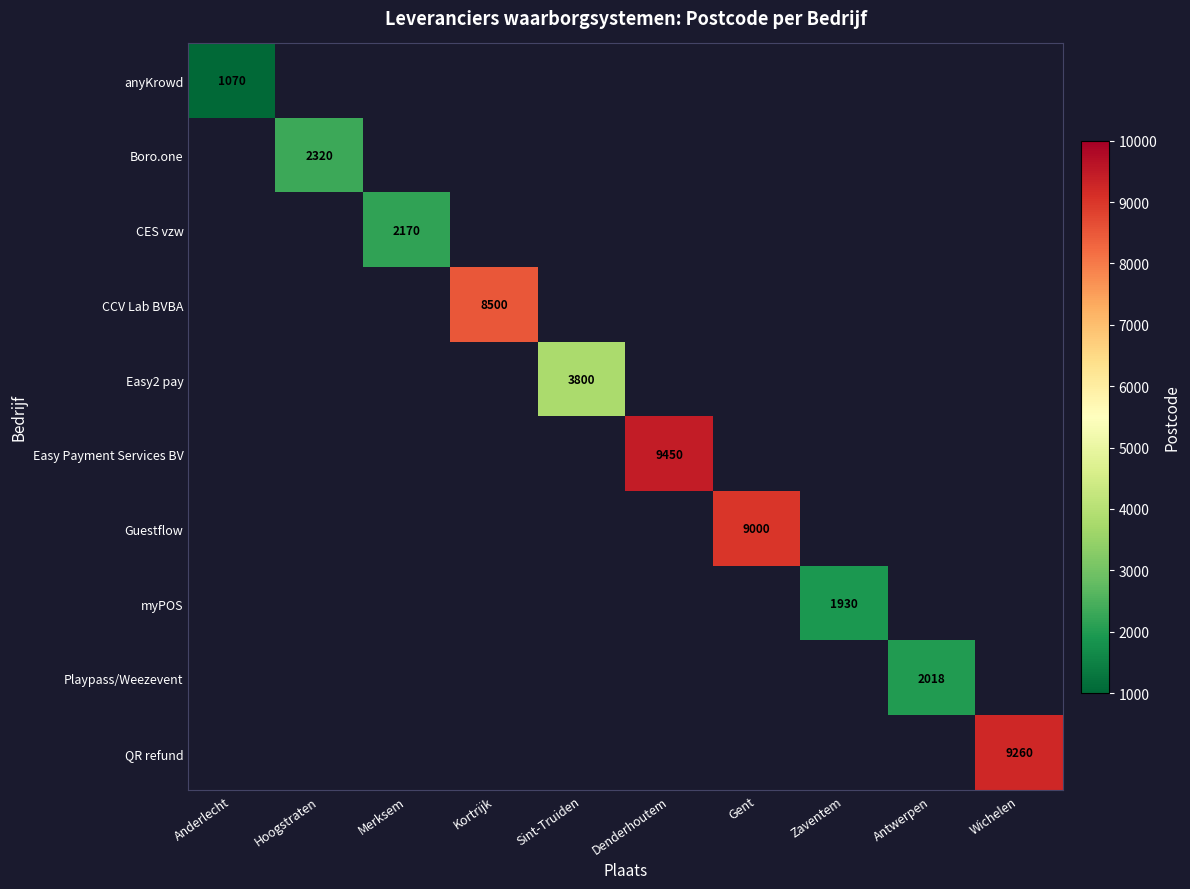

The Easy Payment Services BV series shows 3531 at Antwerpen. True or false?

False